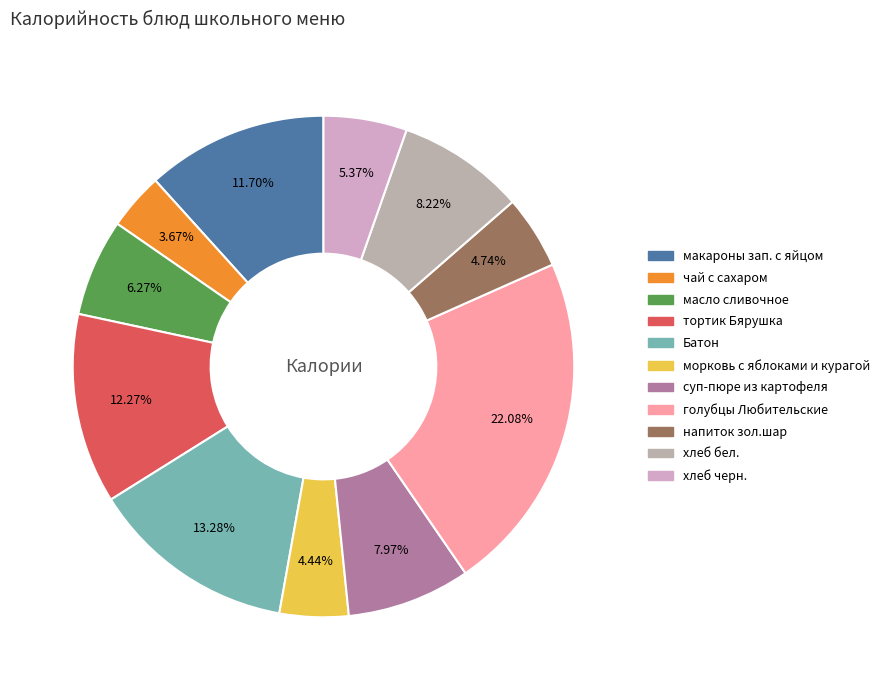

What is the ratio of the value at хлеб черн. to the value at морковь с яблоками и курагой?

1.2